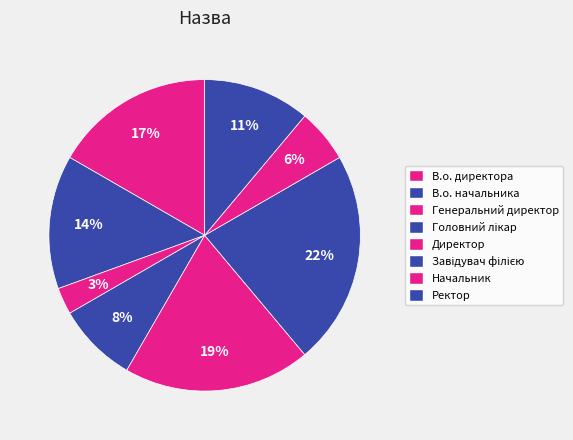

How many segments does this pie chart have?

8